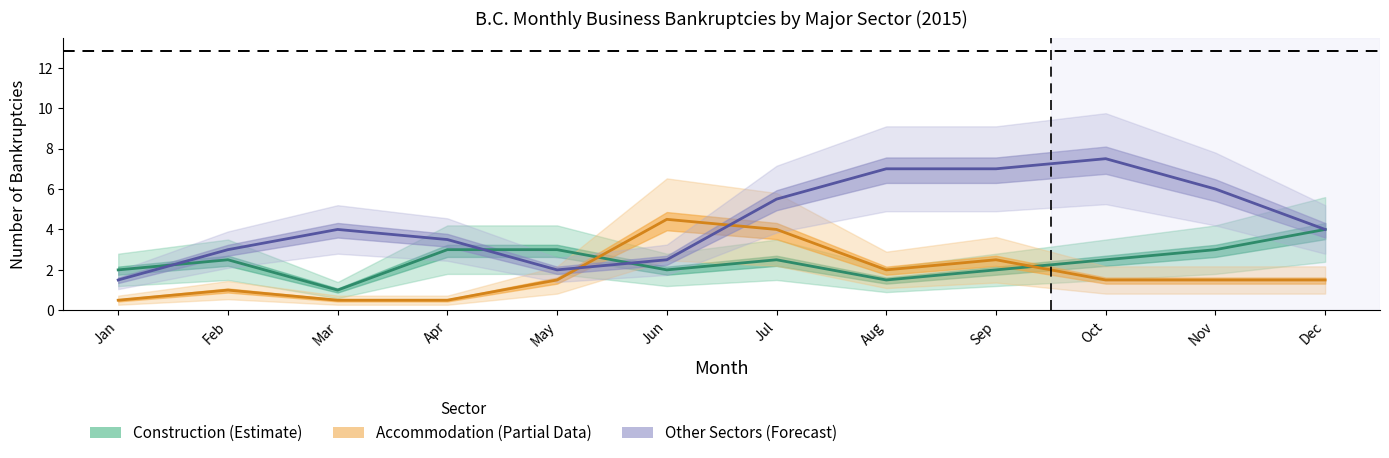

At which category does Other Sectors reach its first local valley?

May